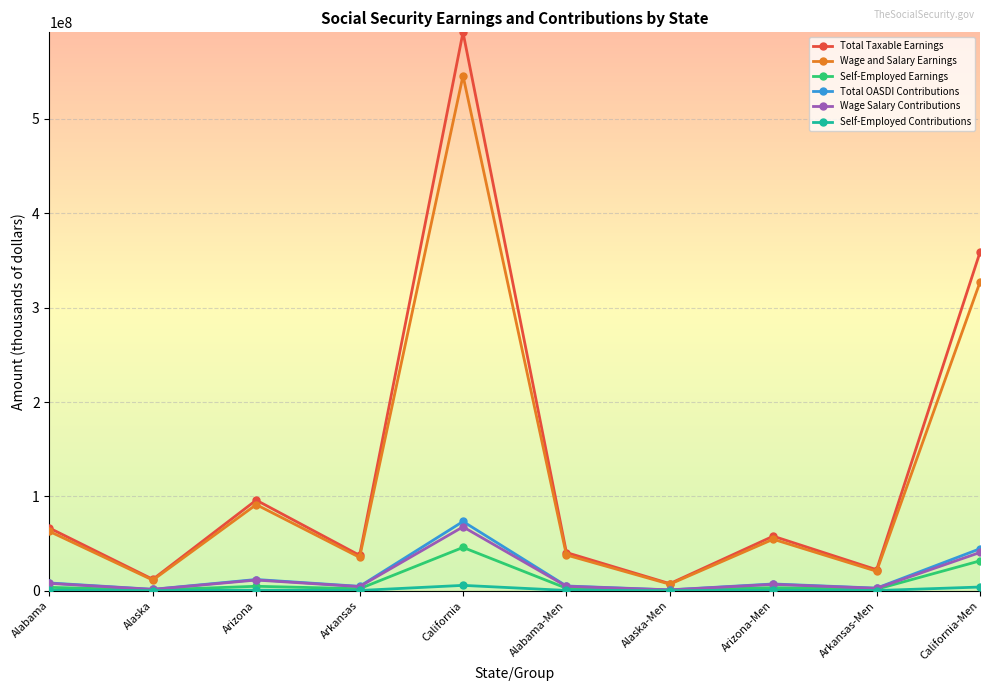

True or false: Total Taxable Earnings and Total OASDI Contributions intersect in this chart.

False